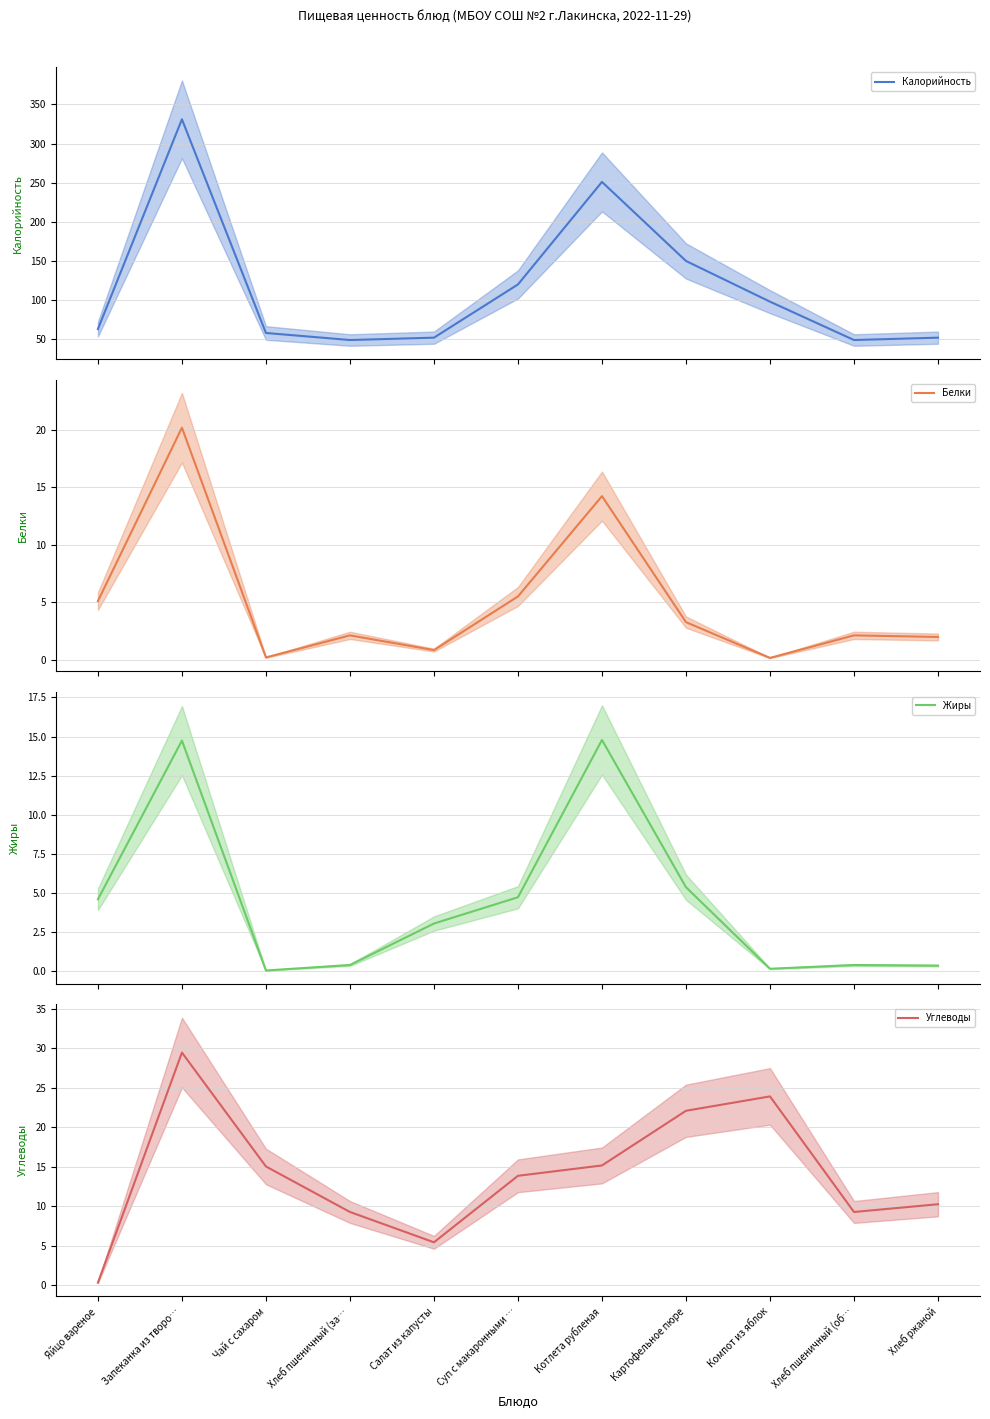

What is the smallest value displayed?

0.1